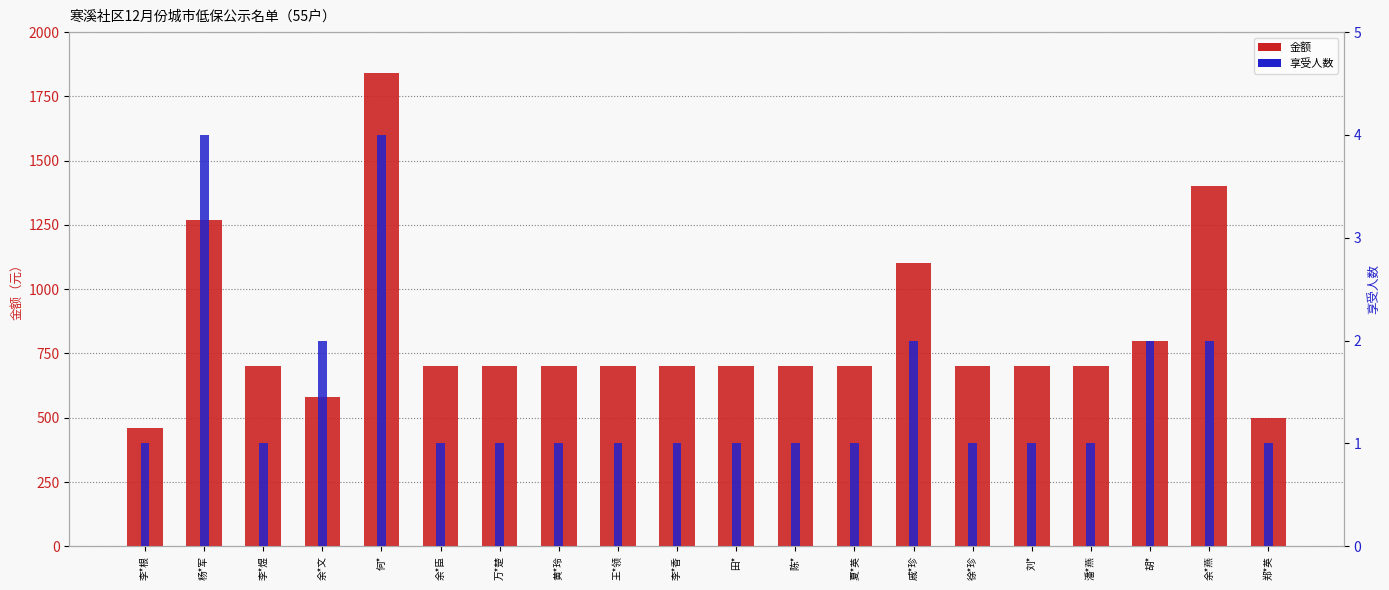

What is the label of the 11th bar from the right?

李*香